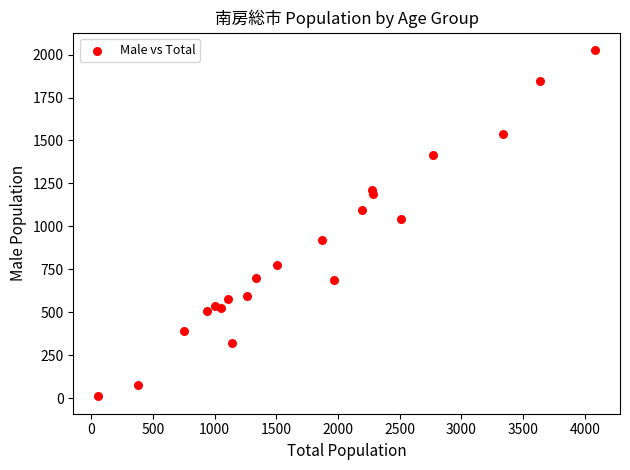

What Y value in the scatter plot is closest to 1018?

1043